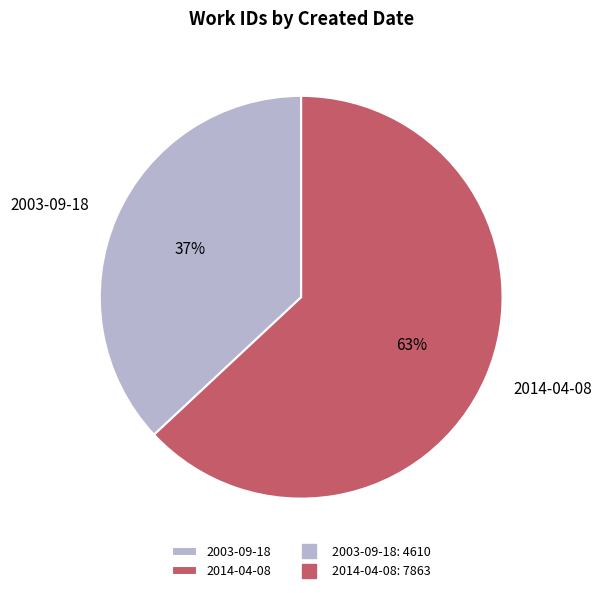

Does 2003-09-18 represent more than half of the total?

No